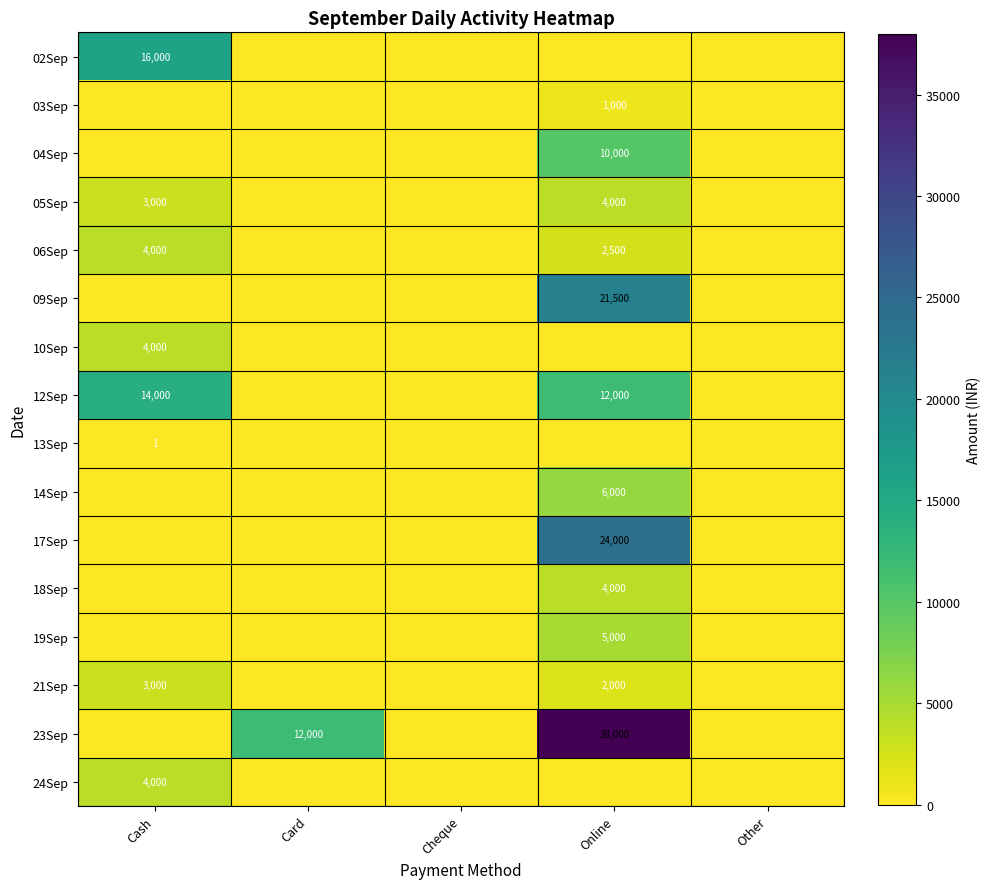

What is the maximum value for 05Sep?

4000